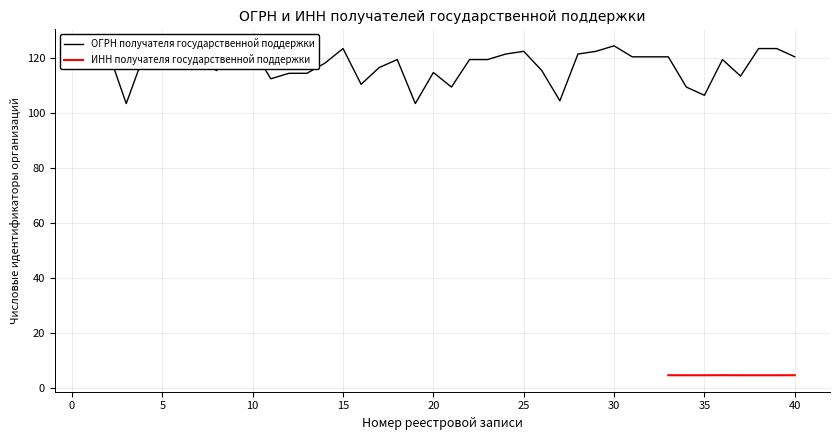

What is the sum of the values at 18 and 30?

243.9